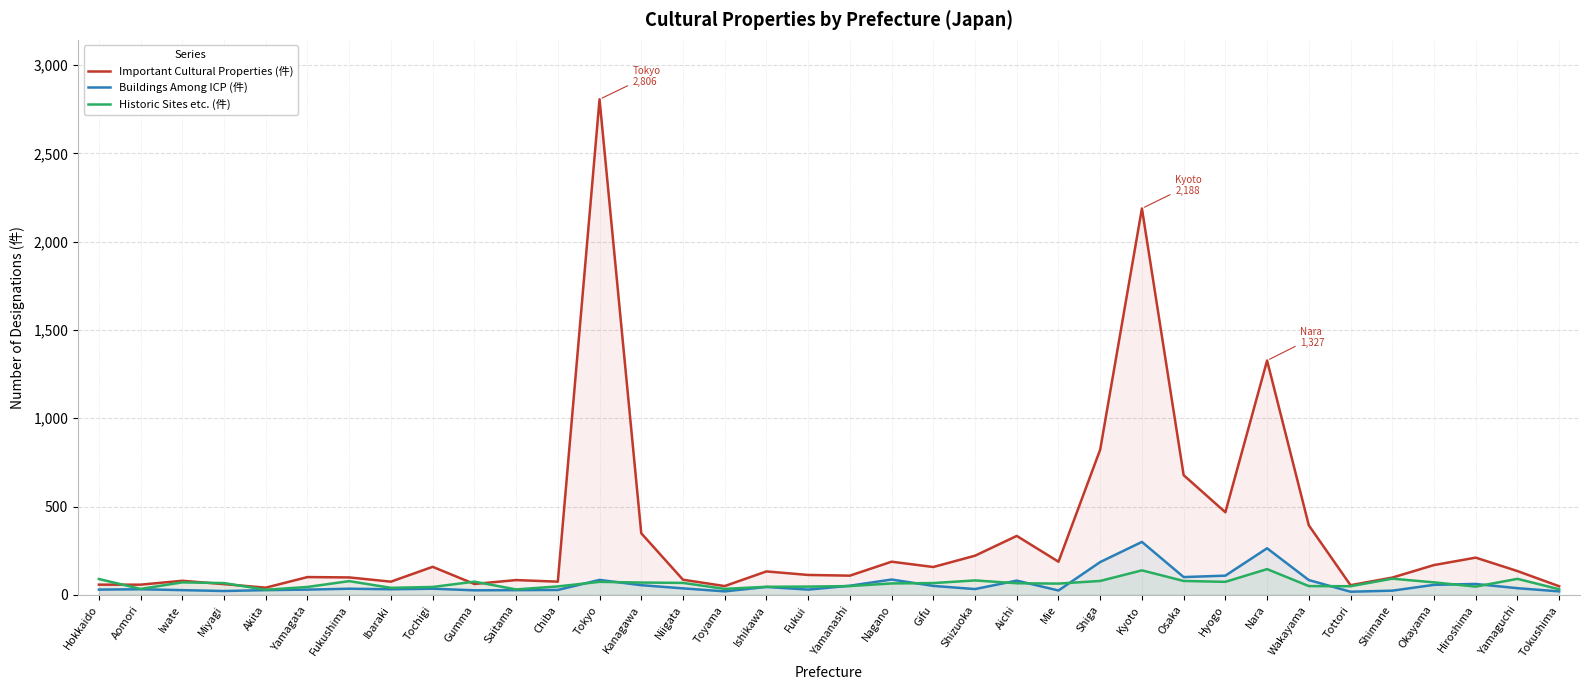

True or false: Historic Sites etc. (件) has a value of 61 at Toyama.

False